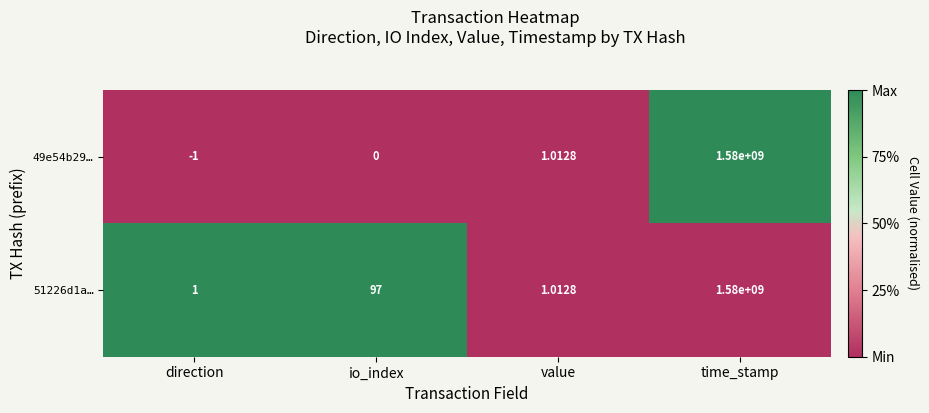

What is the difference between the highest and lowest values at direction?

2.0